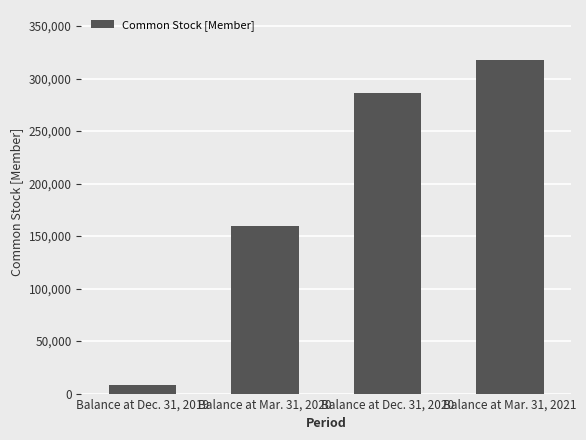

How many distinct data groups are displayed?

1